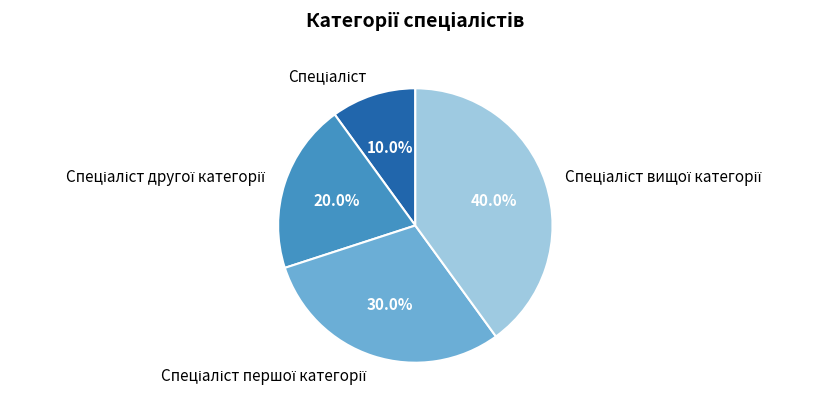

Is there a majority slice in this chart?

No